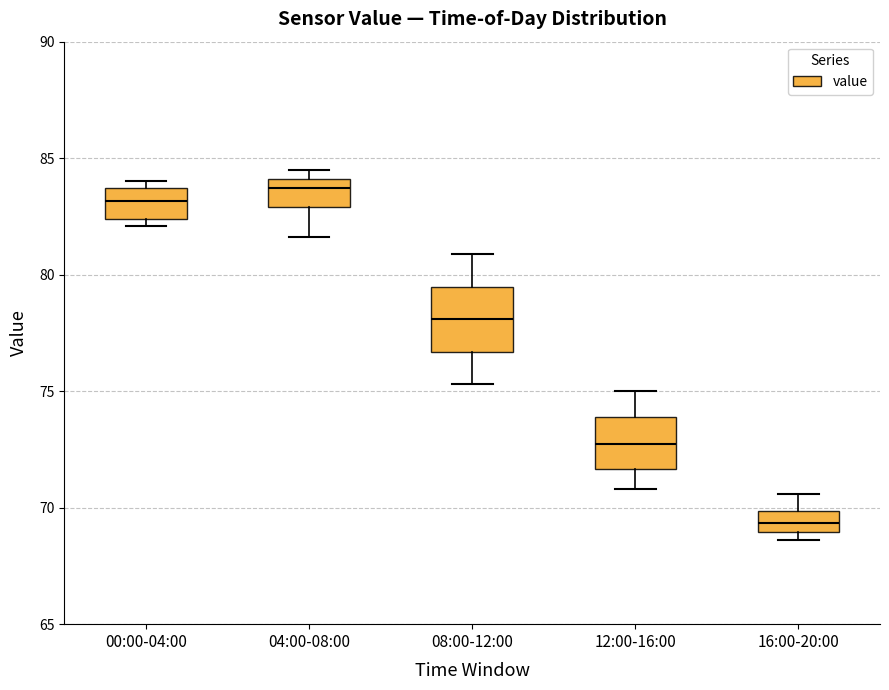

Which box has the lowest median line?

16:00-20:00